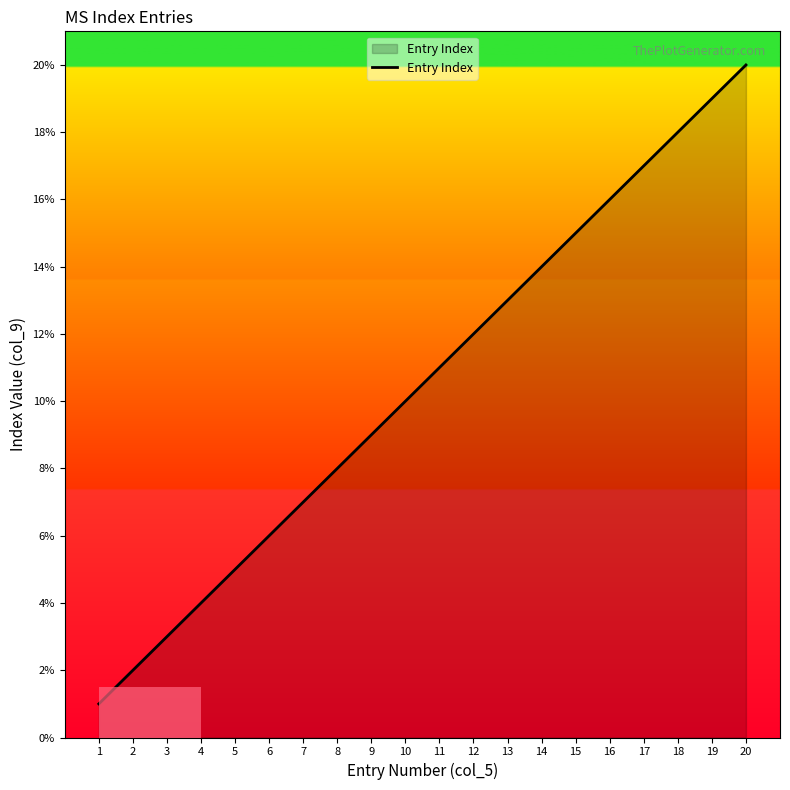

What is the maximum value shown in the chart?

20.0